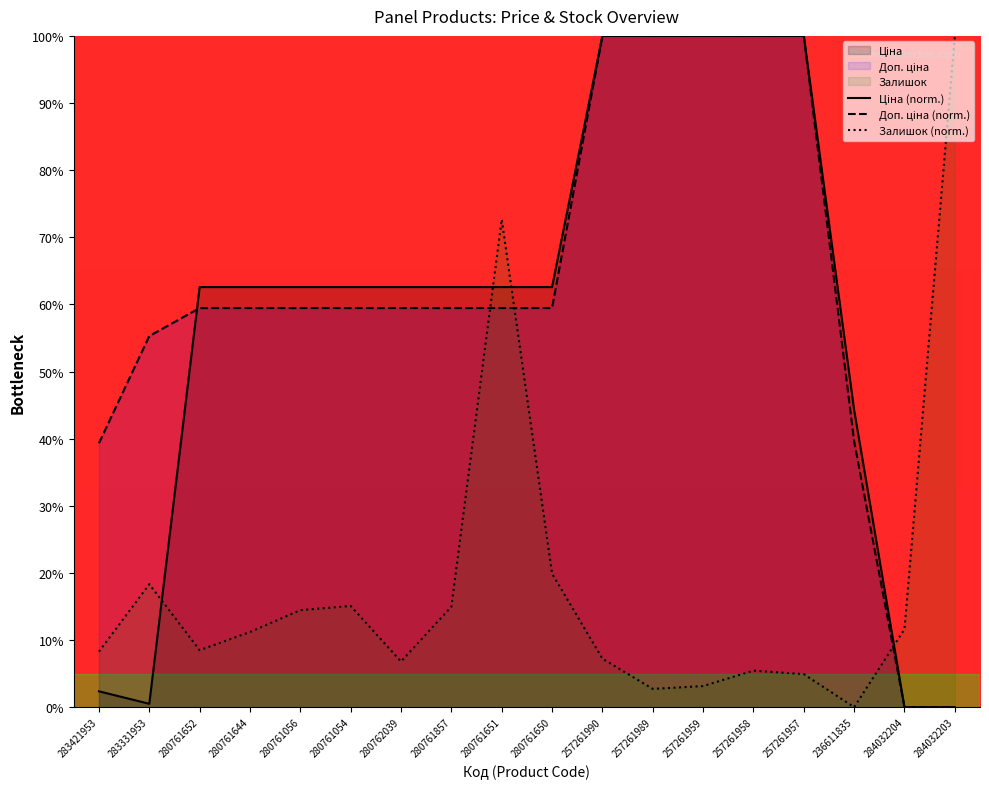

Where is Залишок (norm.) nearest to the value 50?

280761651